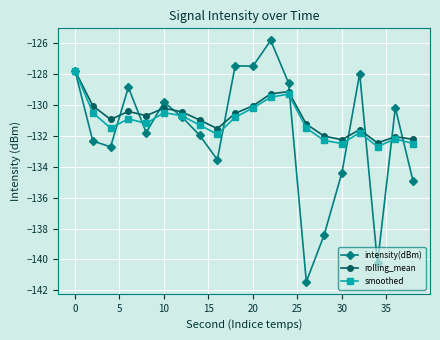

What is the difference between the maximum and minimum values in the smoothed series?

4.9